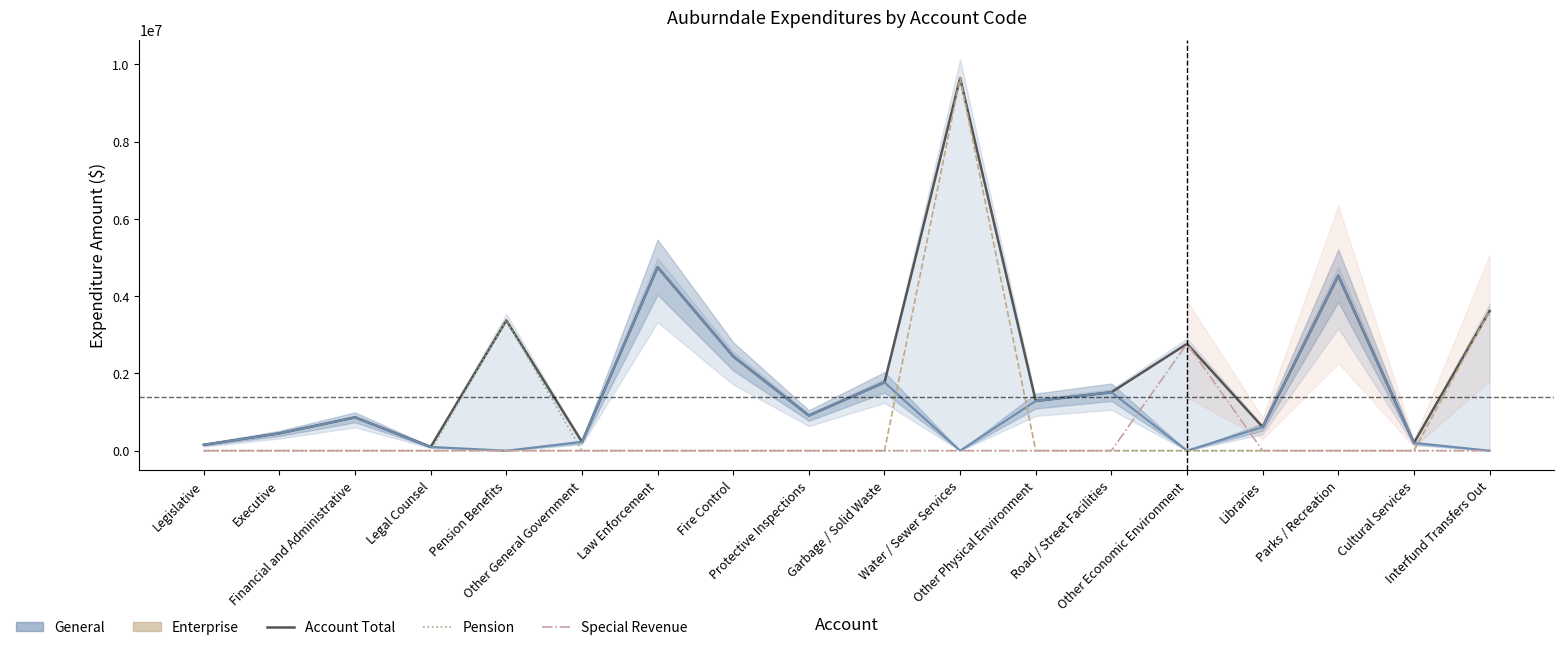

Which label corresponds to the largest value in the chart?

Water / Sewer Services